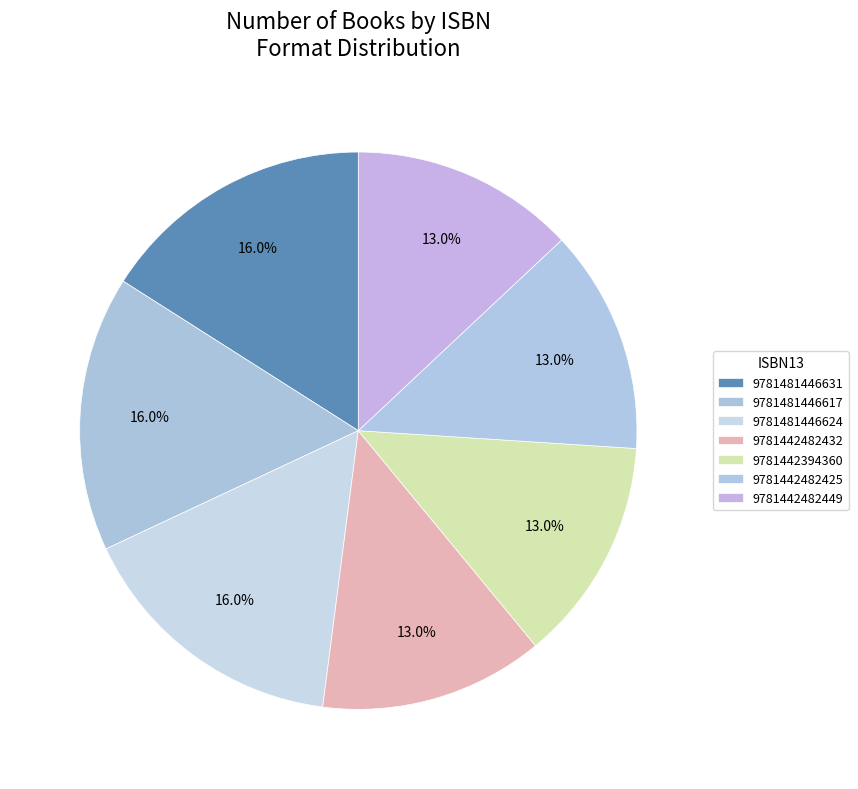

How many slices are in this pie chart?

7